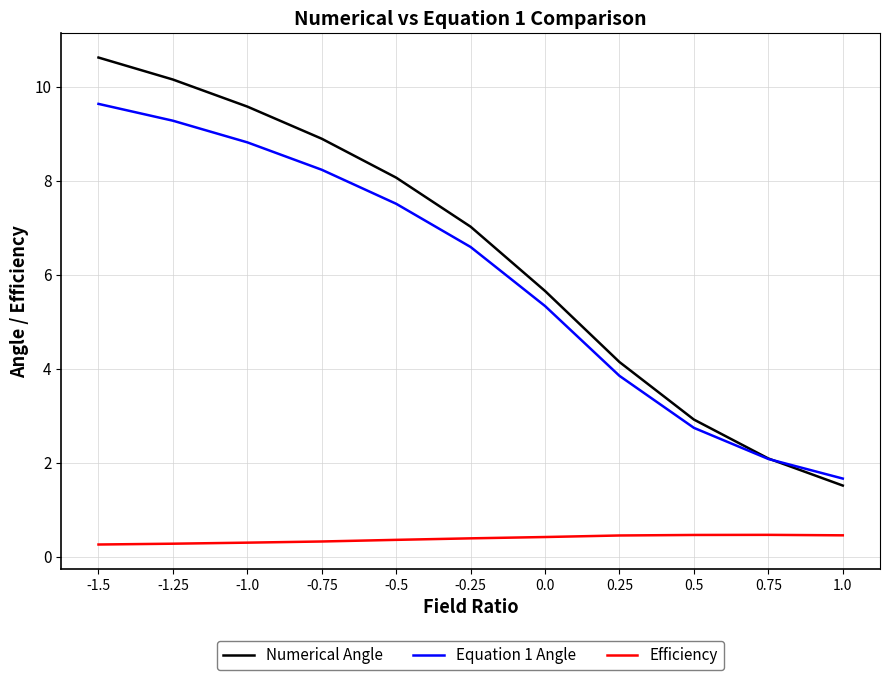

What is the average value of the Numerical Angle series?

6.4